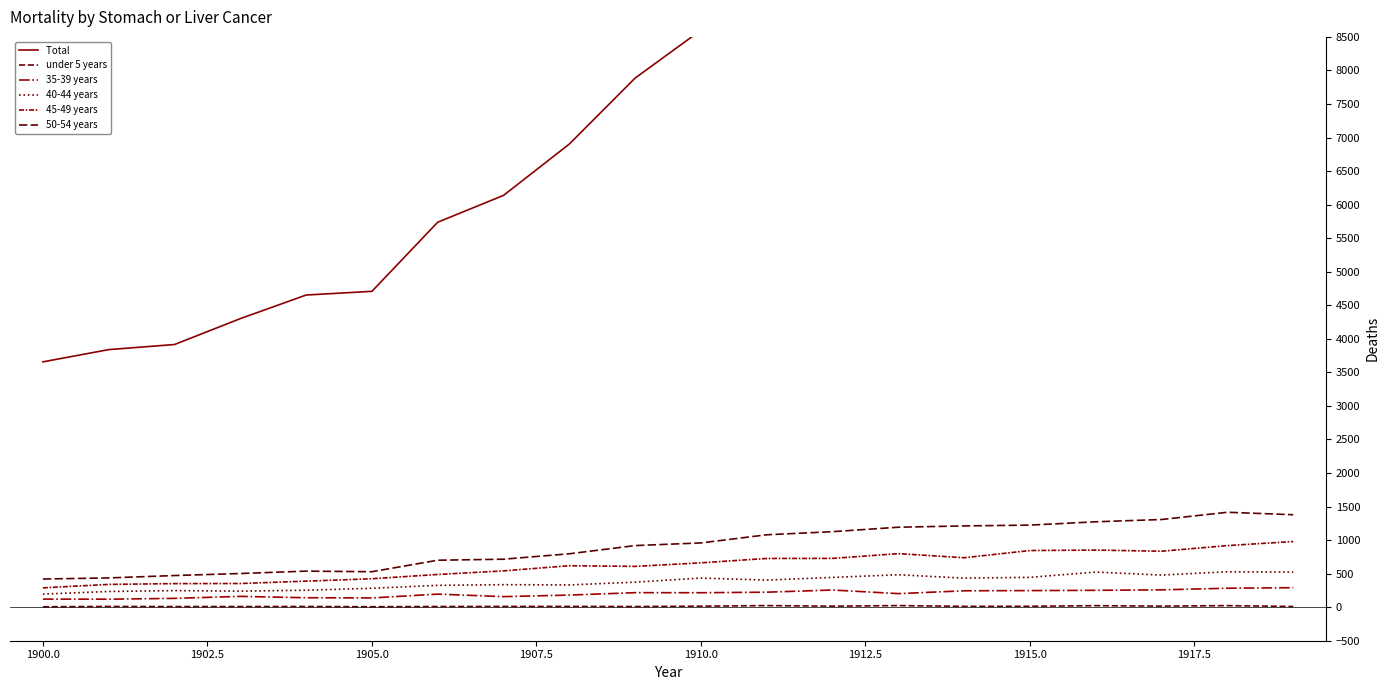

What is the difference between the second highest and second lowest values in the 40-44 years series?

289.0